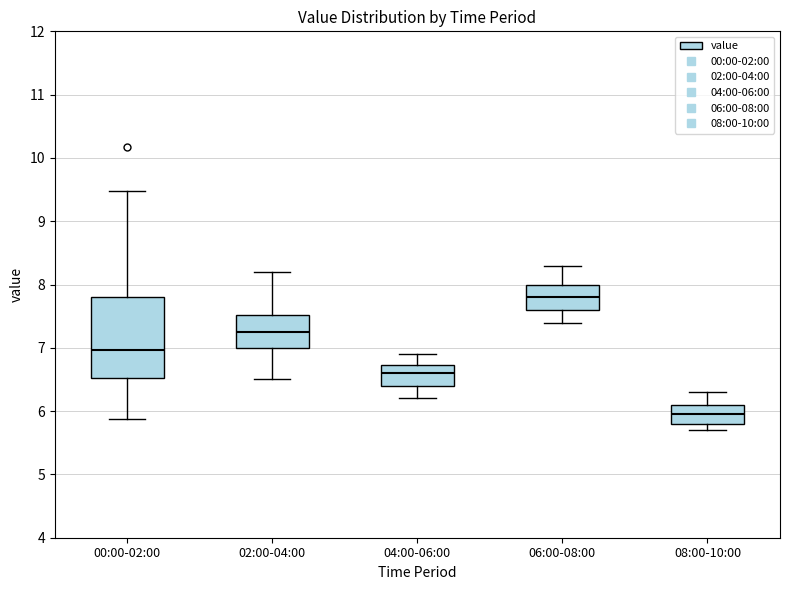

Which box is the tallest, from its lower edge to its upper edge?

00:00-02:00